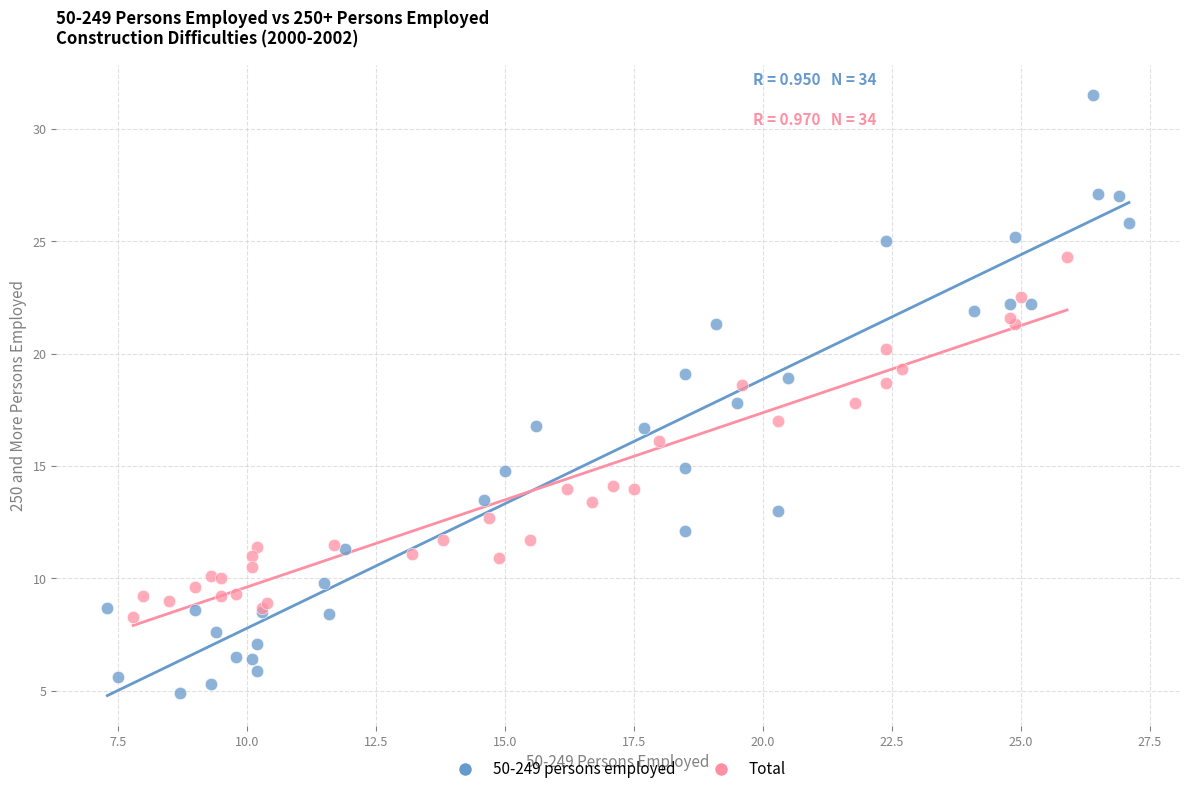

Which series reaches the maximum Y coordinate?

50-249 persons employed